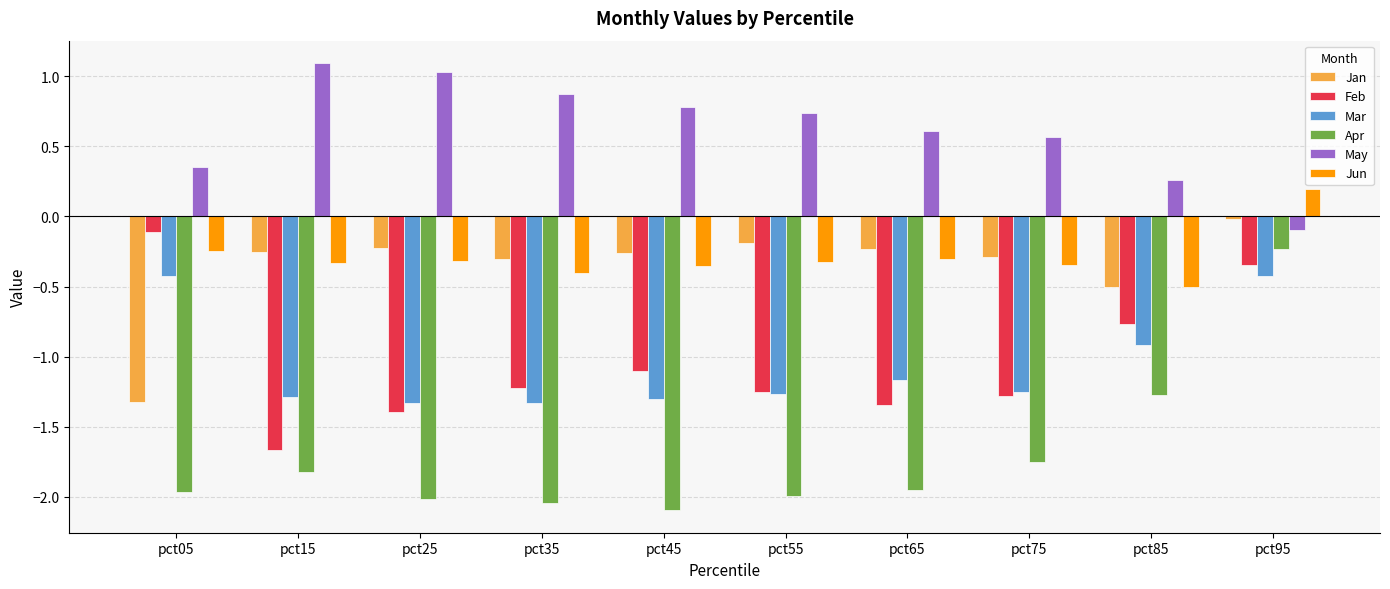

The value of Feb at pct25 is -1.4. True or false?

True